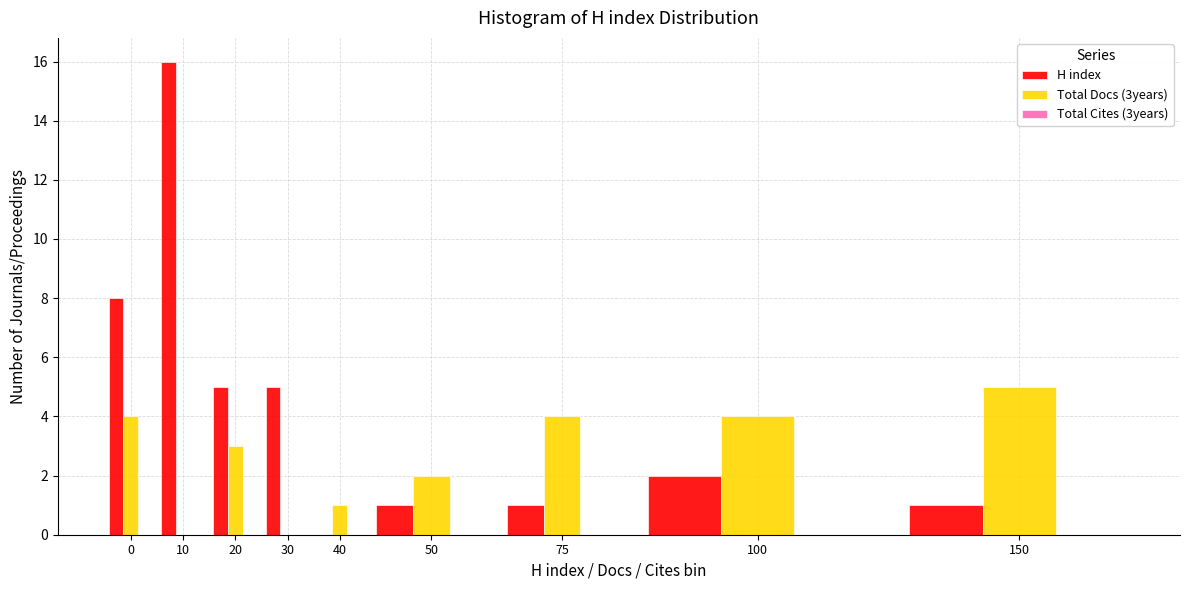

Is it true that H index equals 1 at 100?

False